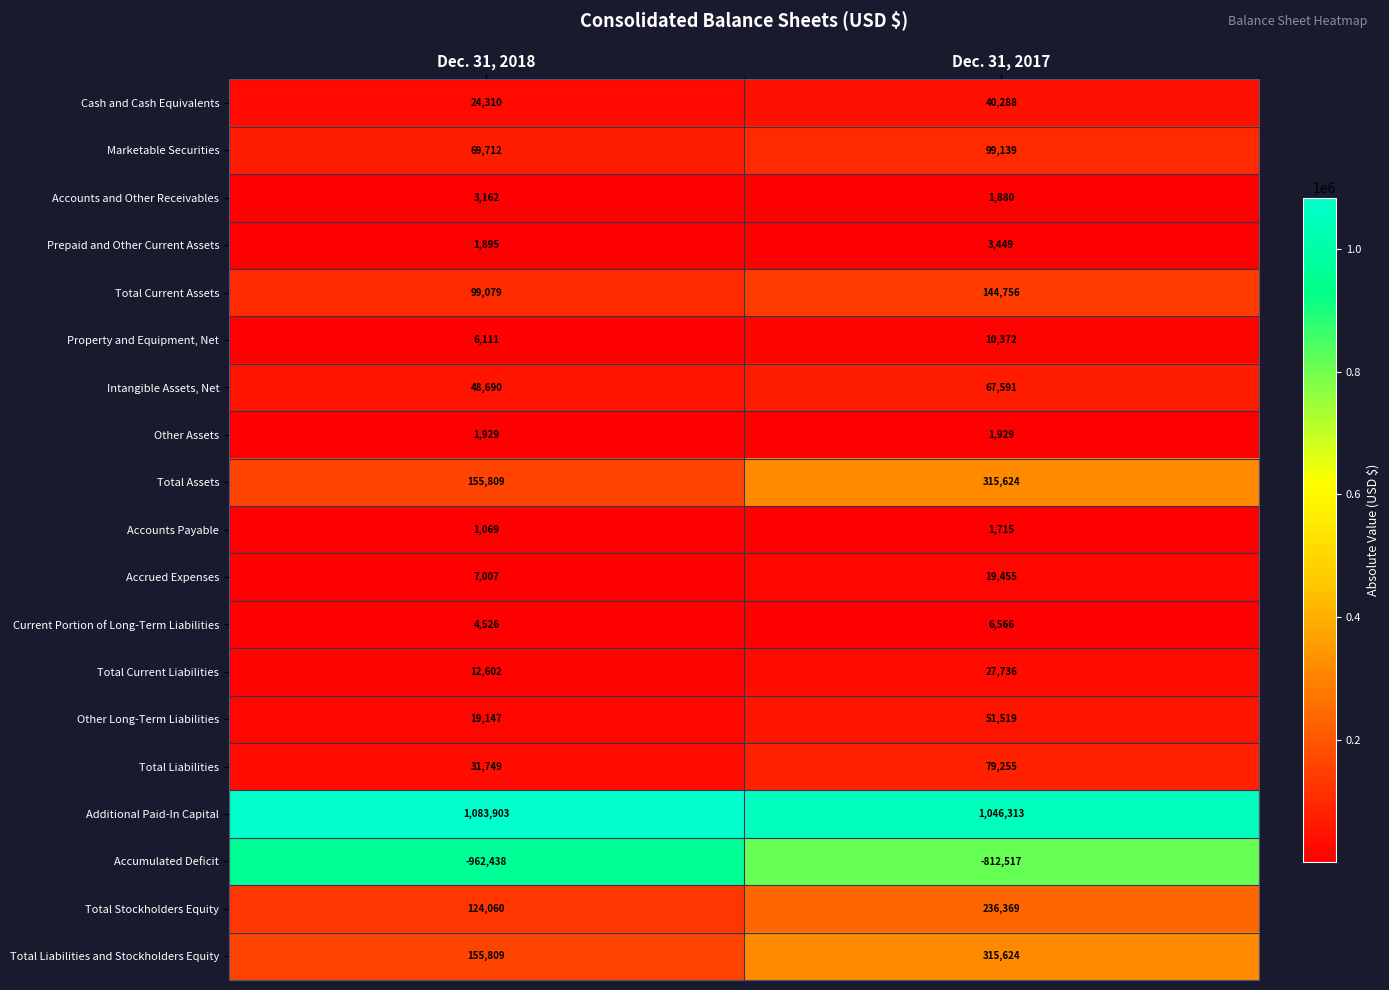

What is the spread (max minus min) of values at Dec. 31, 2018?

2046341